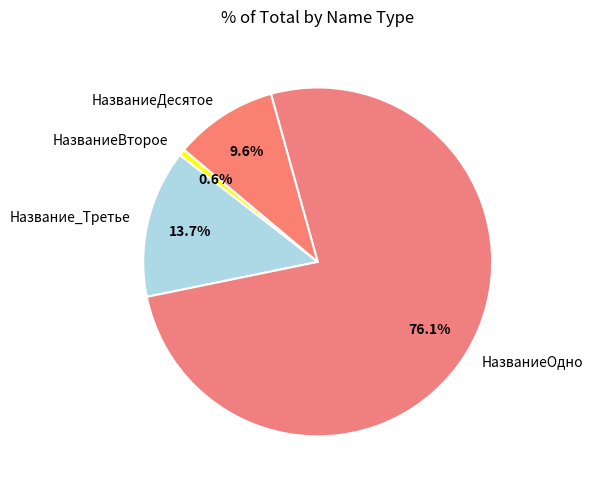

The НазваниеВторое slice represents 1% of the pie. True or false?

True